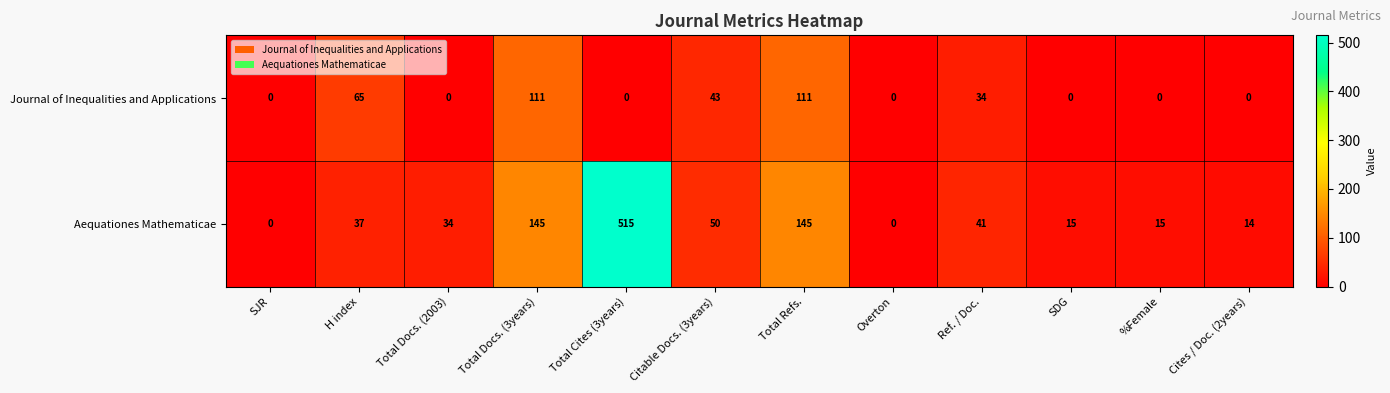

At which category does the chart reach its peak across all series?

Total Cites (3years)